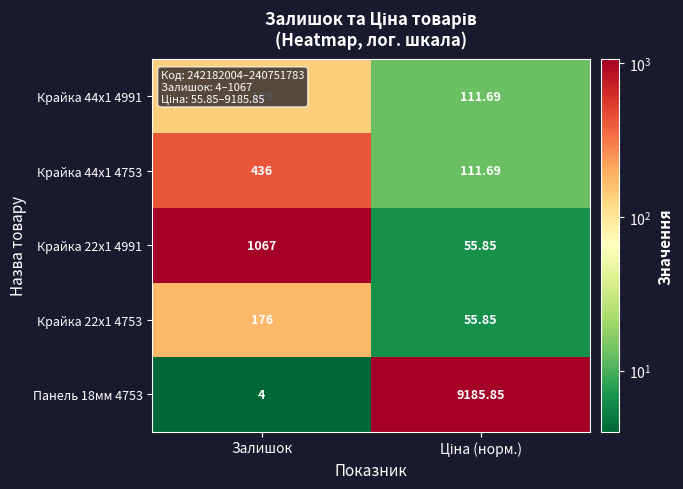

Which category has the highest value in the Крайка 44x1 4753 series?

Залишок